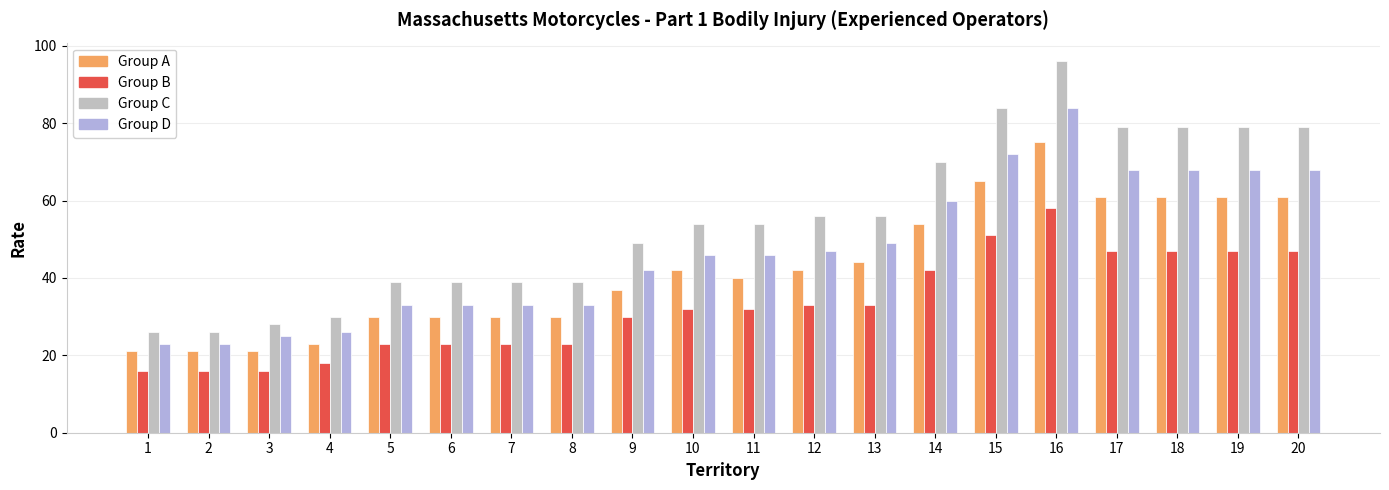

What are all the series names shown in the legend?

Group A, Group B, Group C, Group D